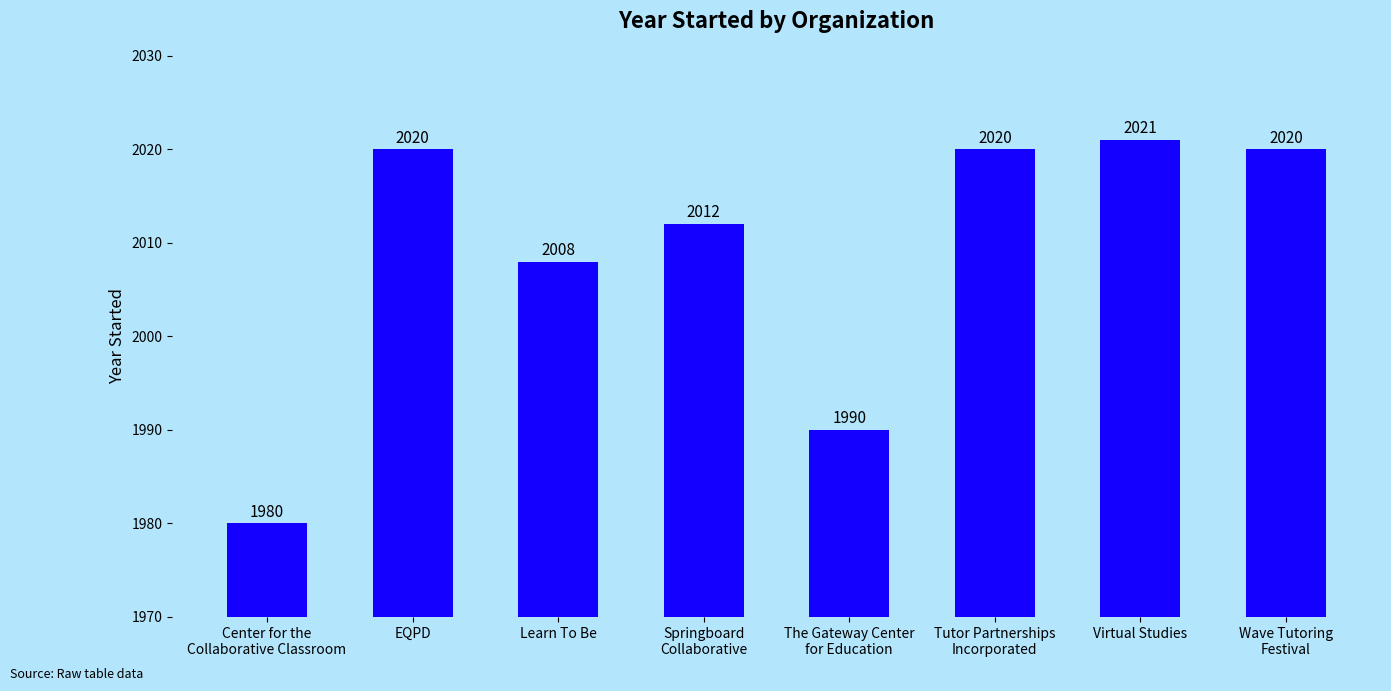

Between Learn To Be and Virtual Studies, which is larger?

Virtual Studies